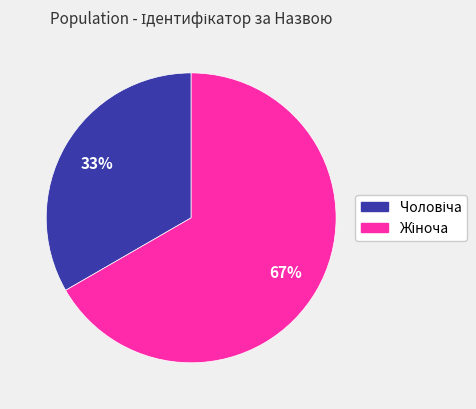

Does any single category account for the majority?

Yes